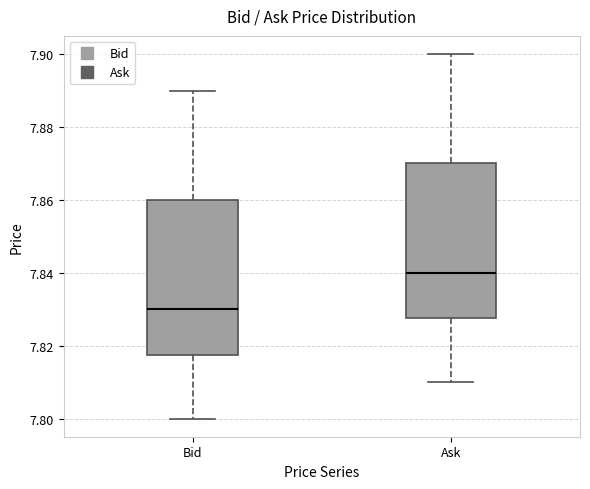

Reading left to right, read every box against the y-axis: the position of its median line, the range the box covers, and the ends of its whiskers. The values are not printed on the chart, so give them approximately, as read against the axis.

Bid: median 7.830, box 7.818 to 7.860, whiskers 7.800 to 7.890
Ask: median 7.840, box 7.828 to 7.870, whiskers 7.810 to 7.900